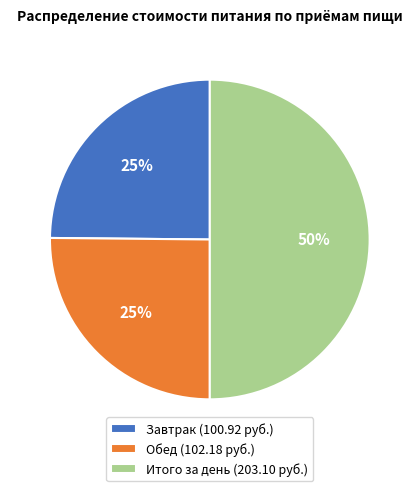

What is the ratio of the value at Обед to the value at Завтрак?

1.0